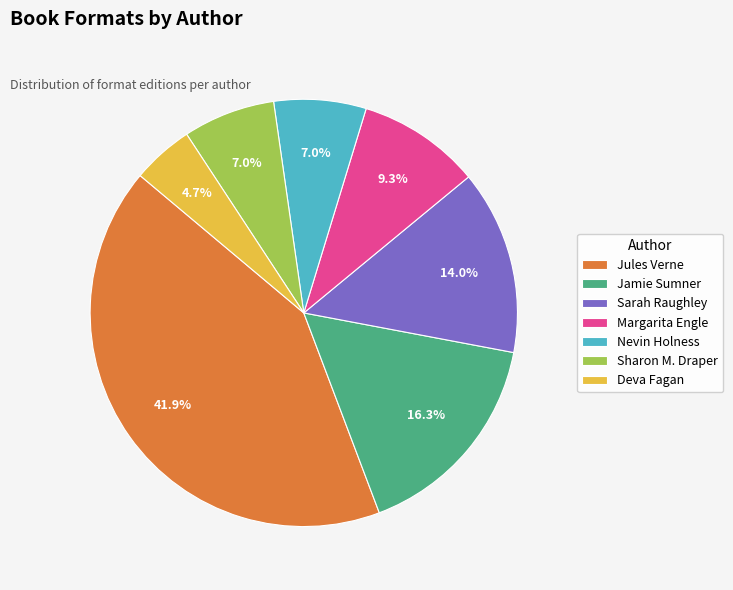

To the nearest percent, what is the average slice percentage?

14%